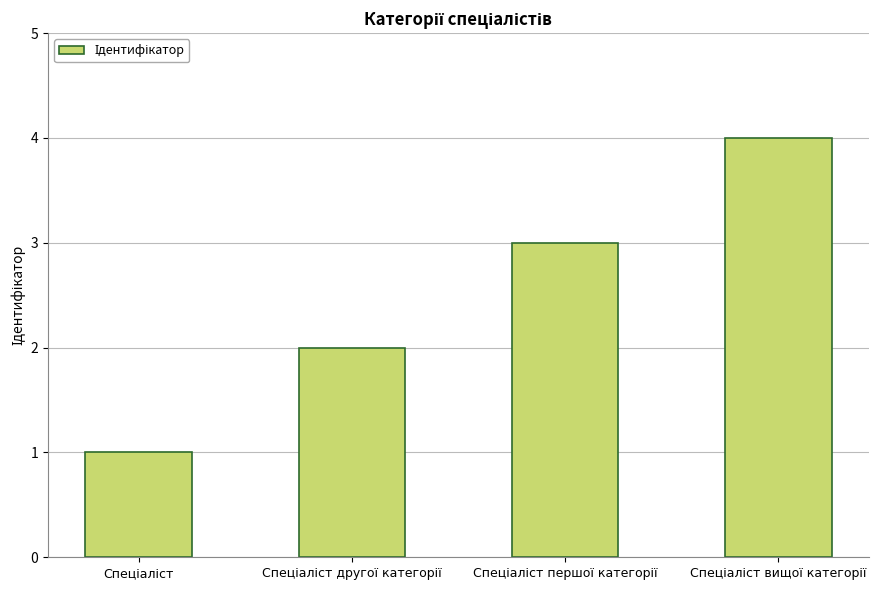

What is the maximum value shown in the chart?

4